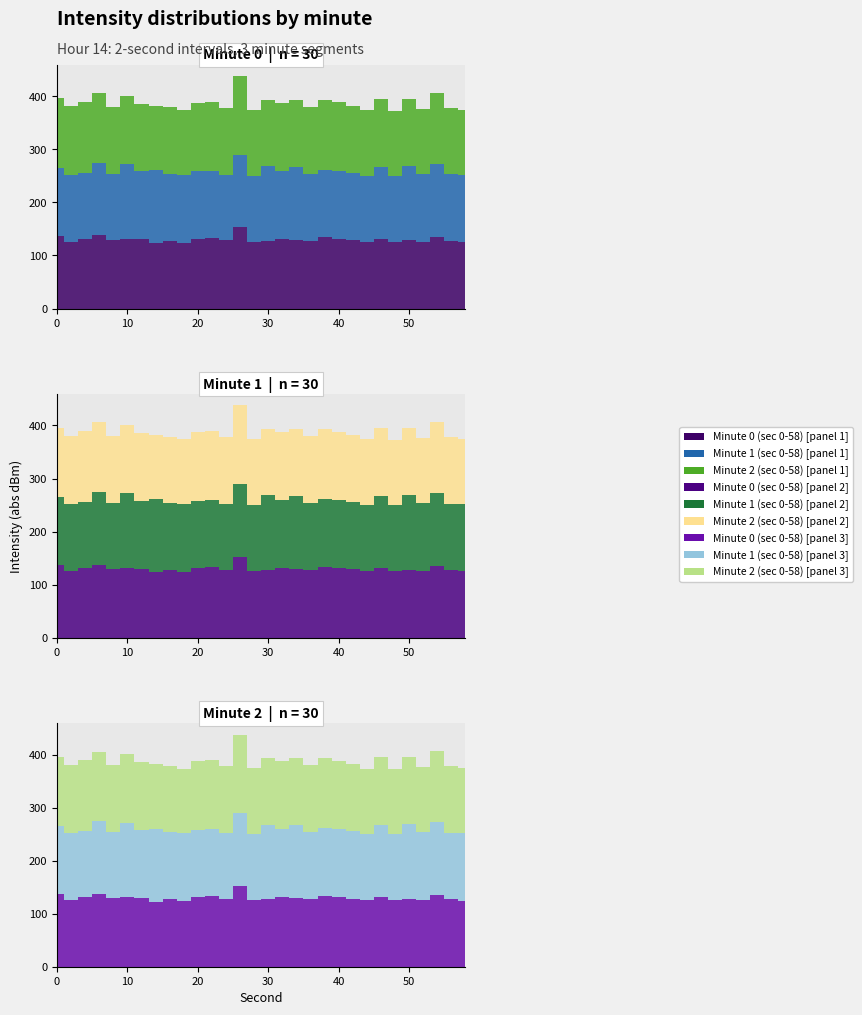

Where do Minute 2 (sec 0-58) and Minute 0 (sec 0-58) first cross each other?

0 and 2